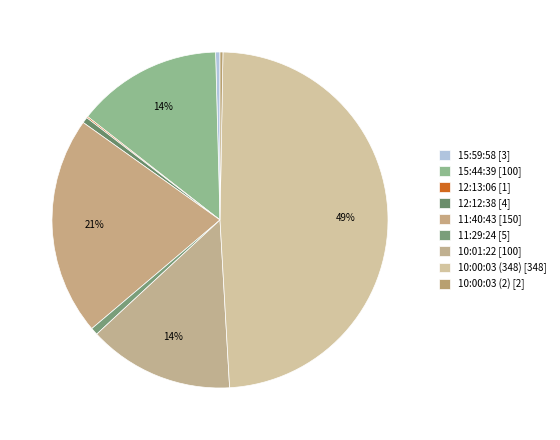

To the nearest percent, what portion does 10:00:03 (348) represent?

49%